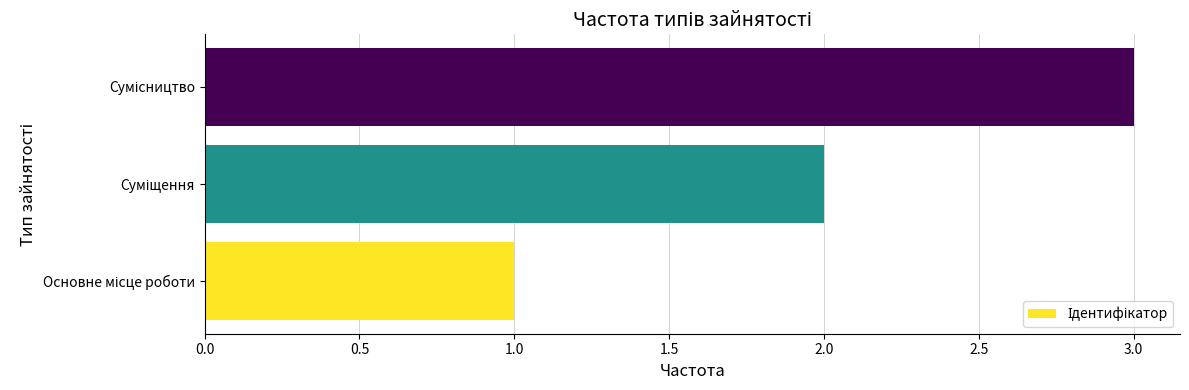

What is the minimum value shown in the chart?

1